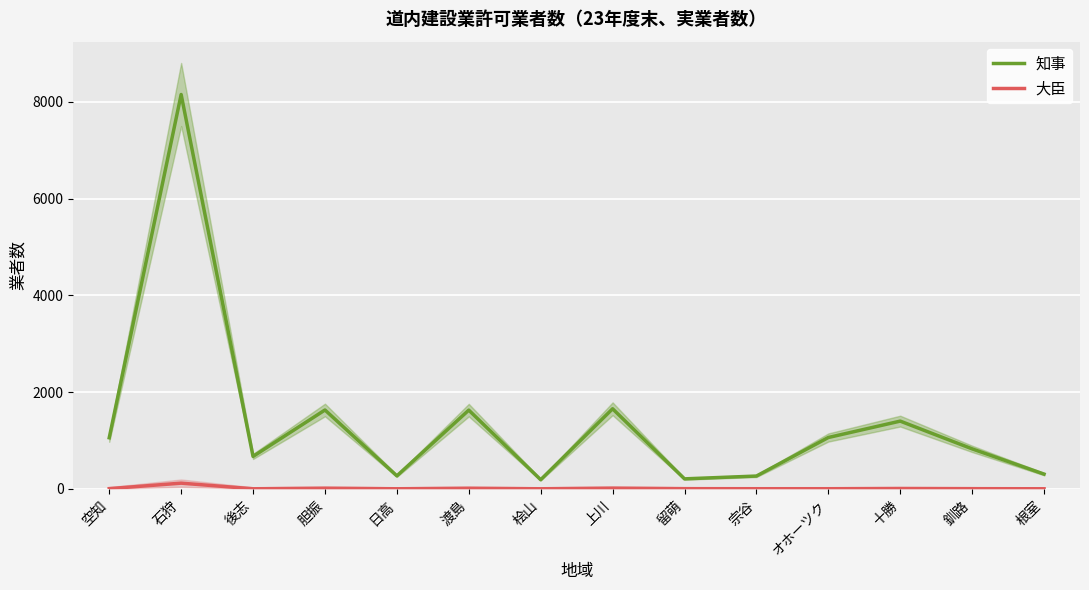

How many data points does each series have?

14